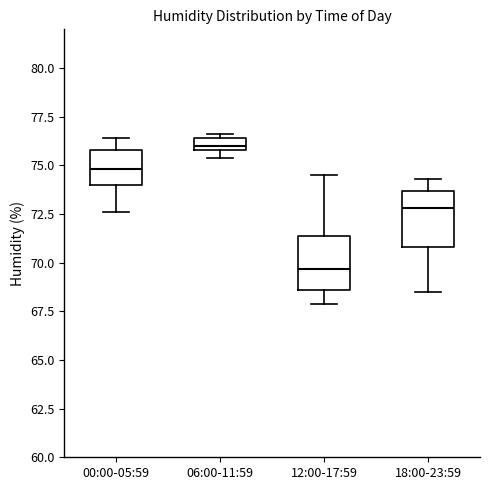

Which box's median line is the lowest?

12:00-17:59